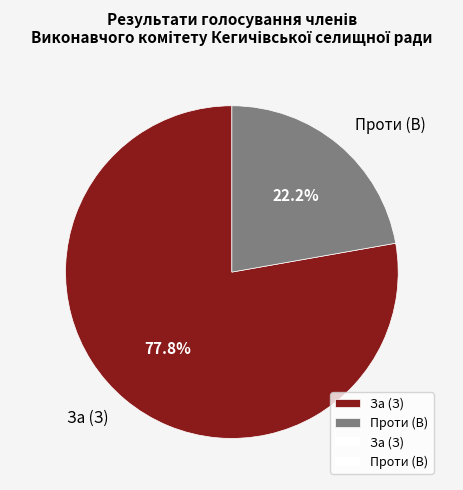

Is the sum of Проти (В) and За (З) greater than half?

Yes